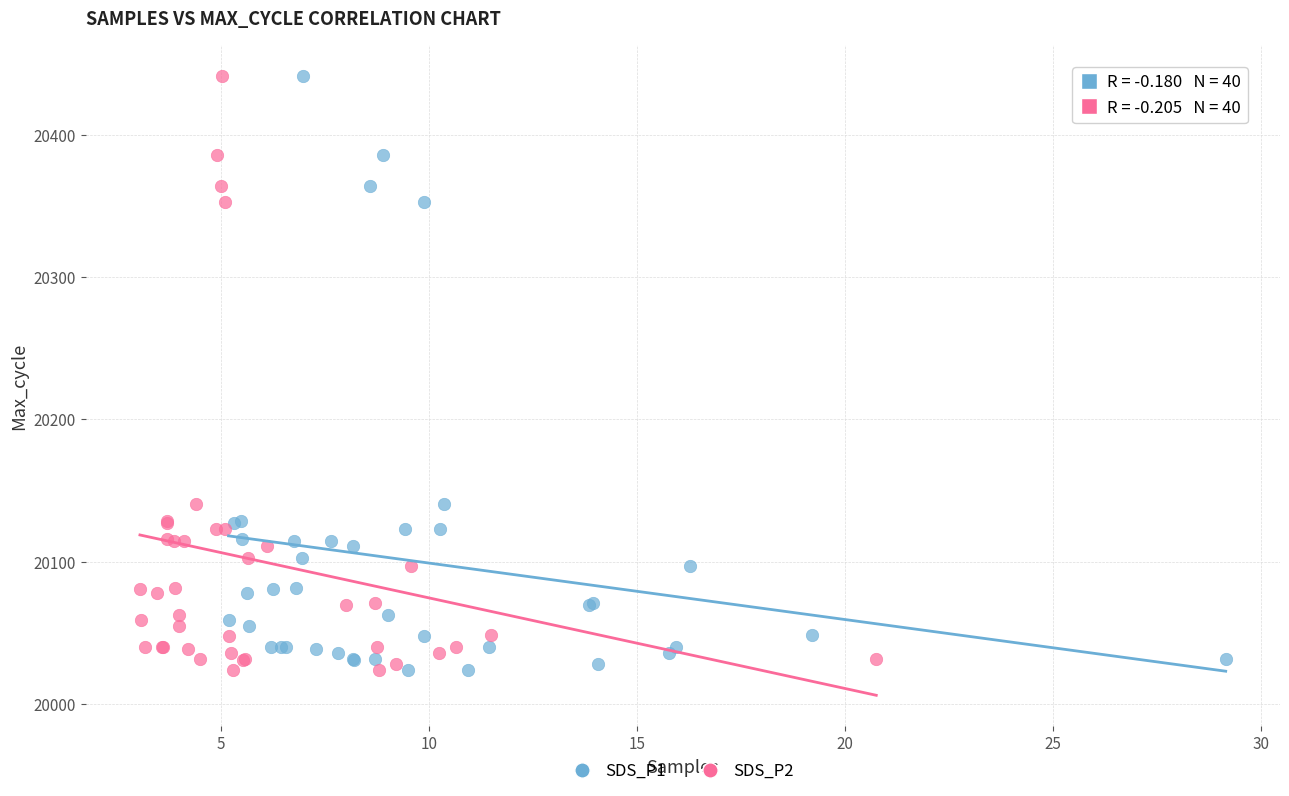

What are all the series names shown in the legend?

SDS_P1, SDS_P2